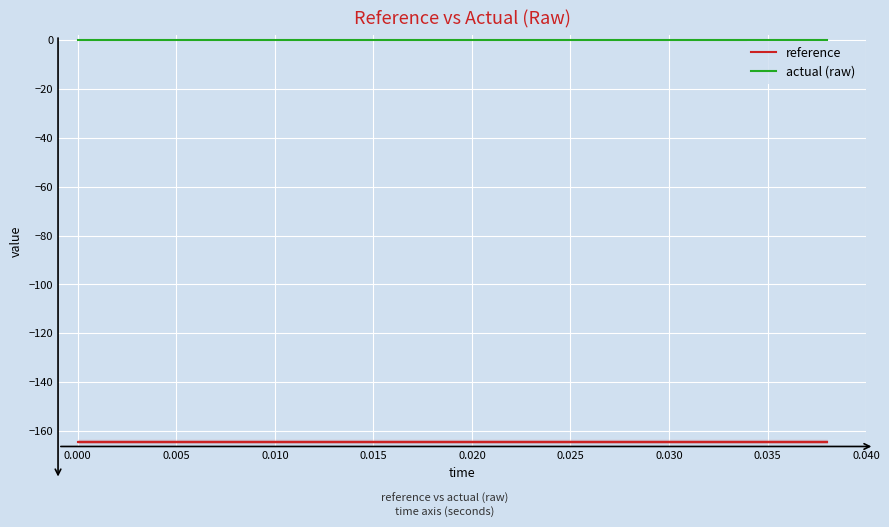

True or false: actual (raw) and reference cross at least once.

False